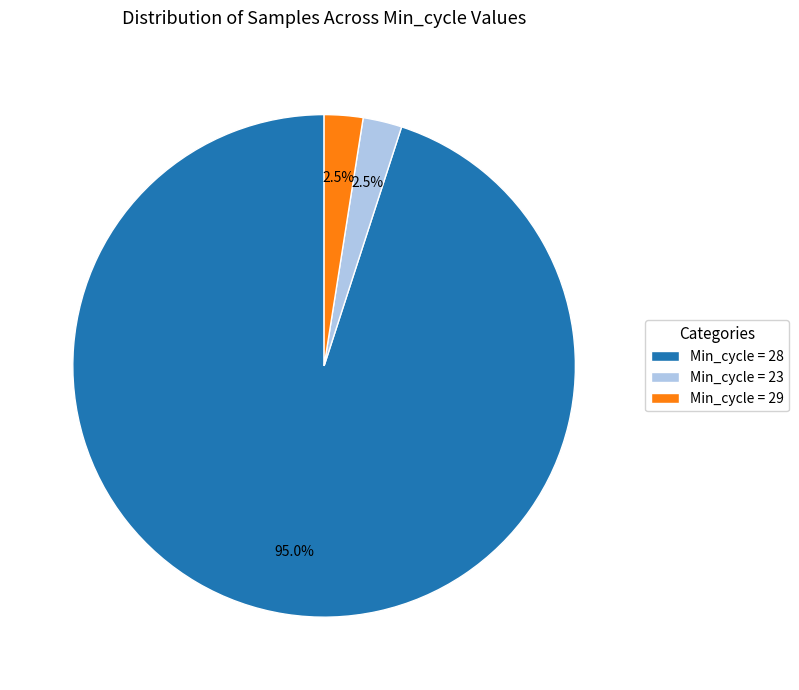

How many segments does this pie chart have?

3